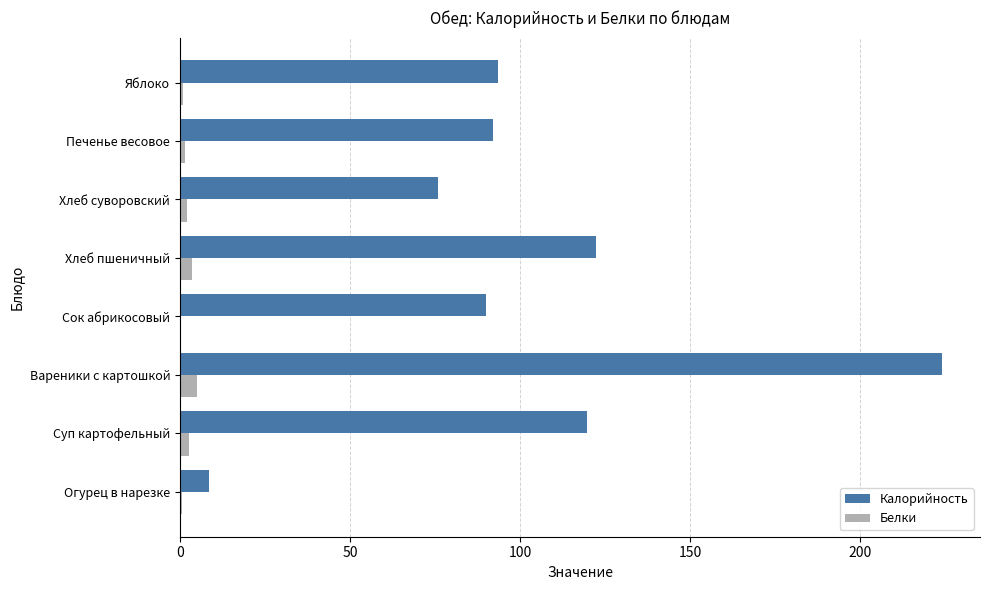

Which series has the largest total across all categories?

Калорийность